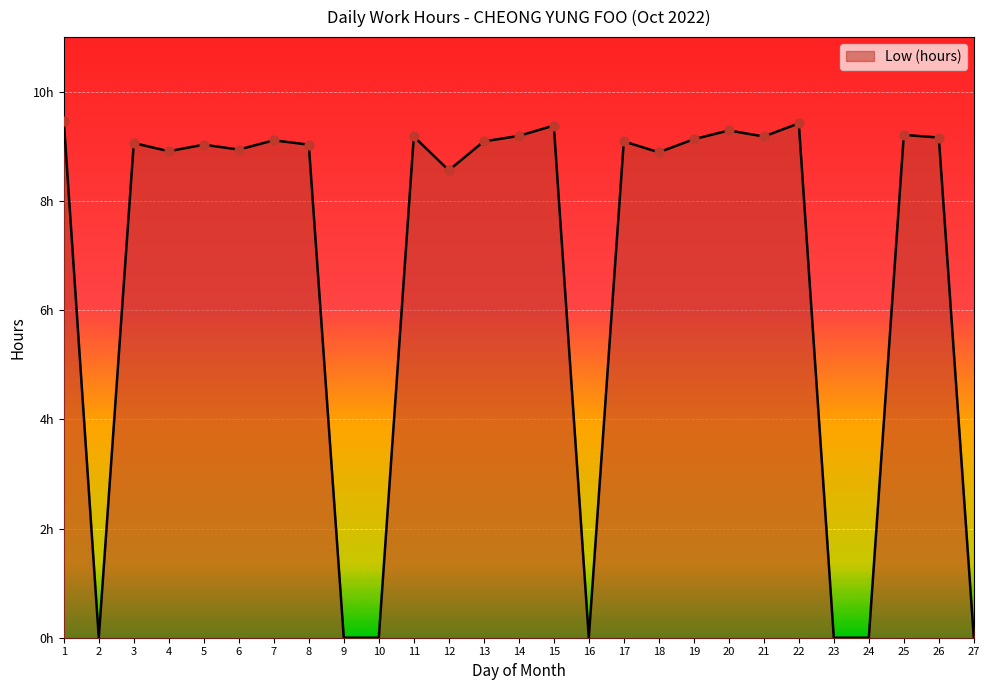

What is the change in value from 19 to 22?

+0.3